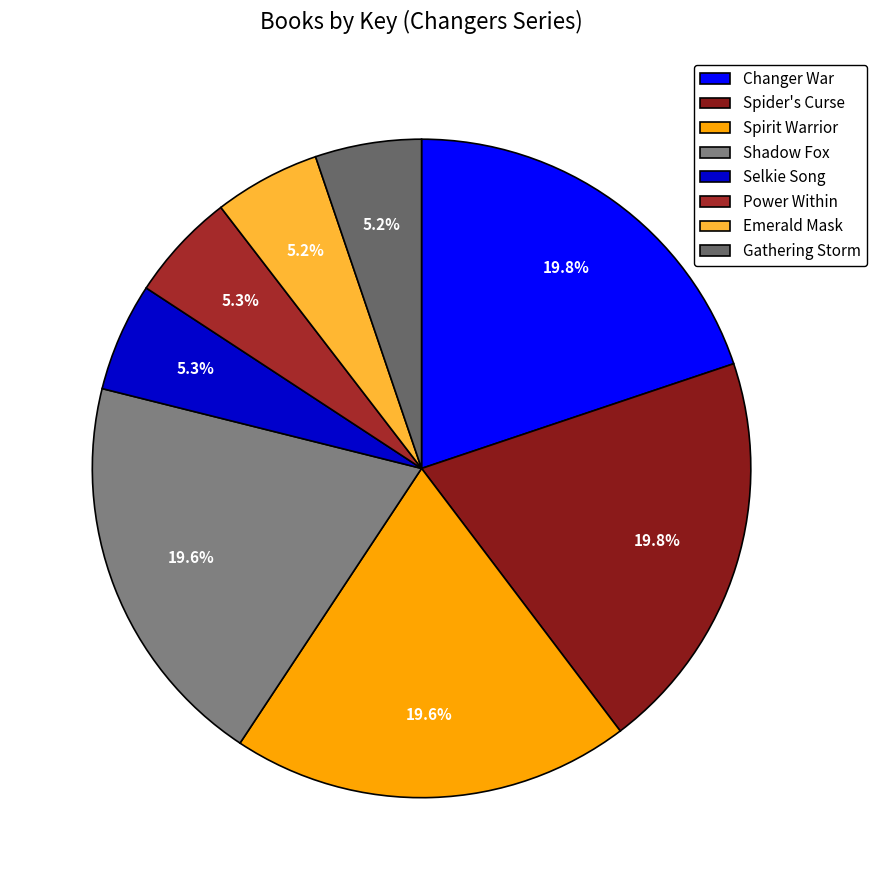

Is Spider's Curse the majority of the pie?

No